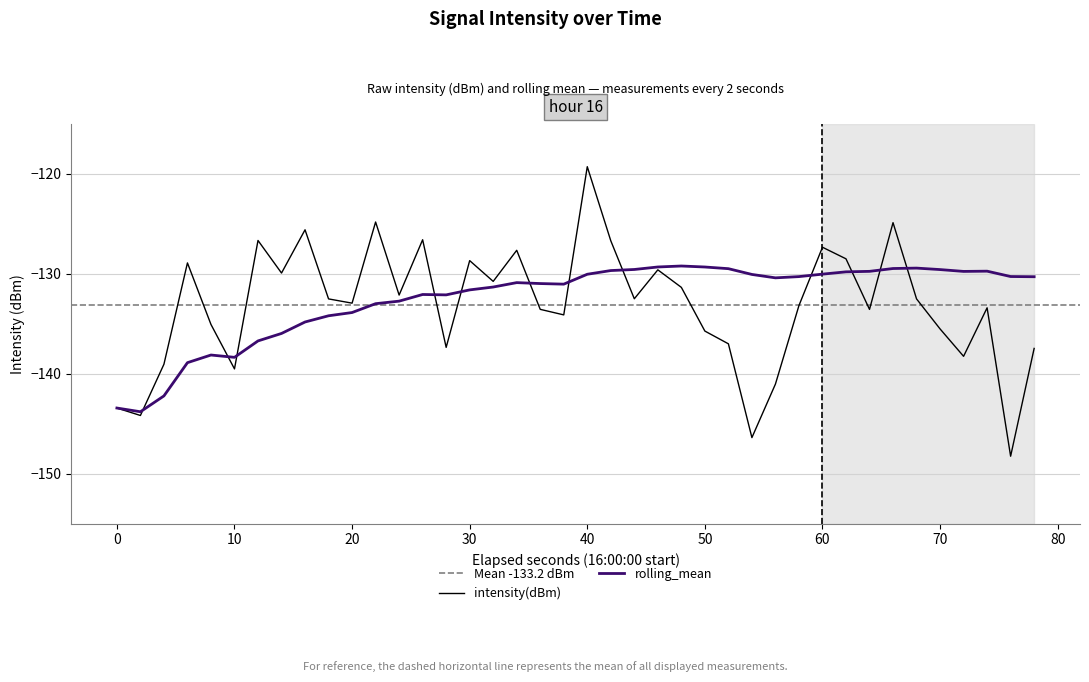

Rank the series at 70 from lowest to highest value.

intensity(dBm), rolling_mean